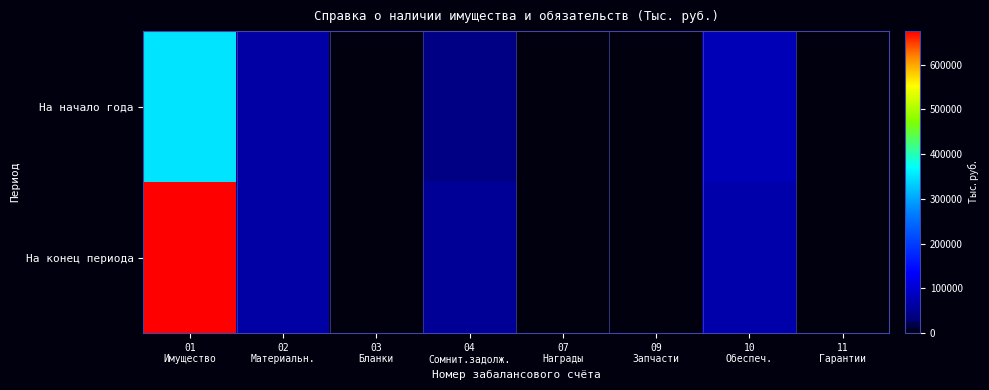

Count the number of categories in the chart.

8